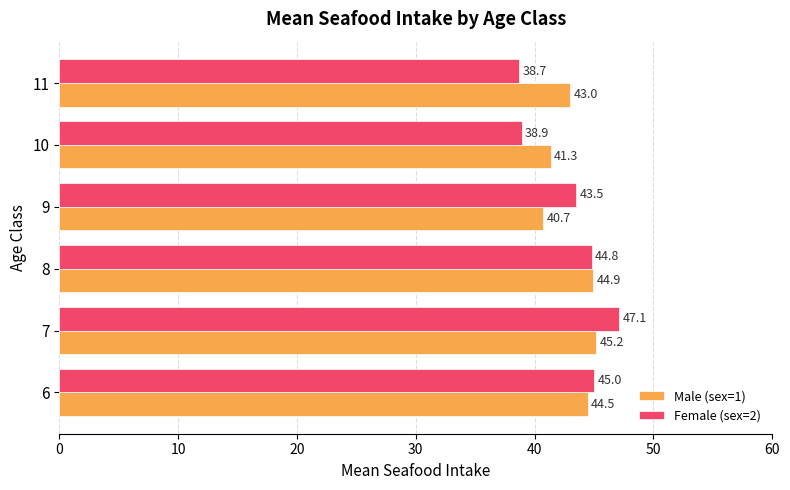

At how many categories does at least one series exceed 39?

6